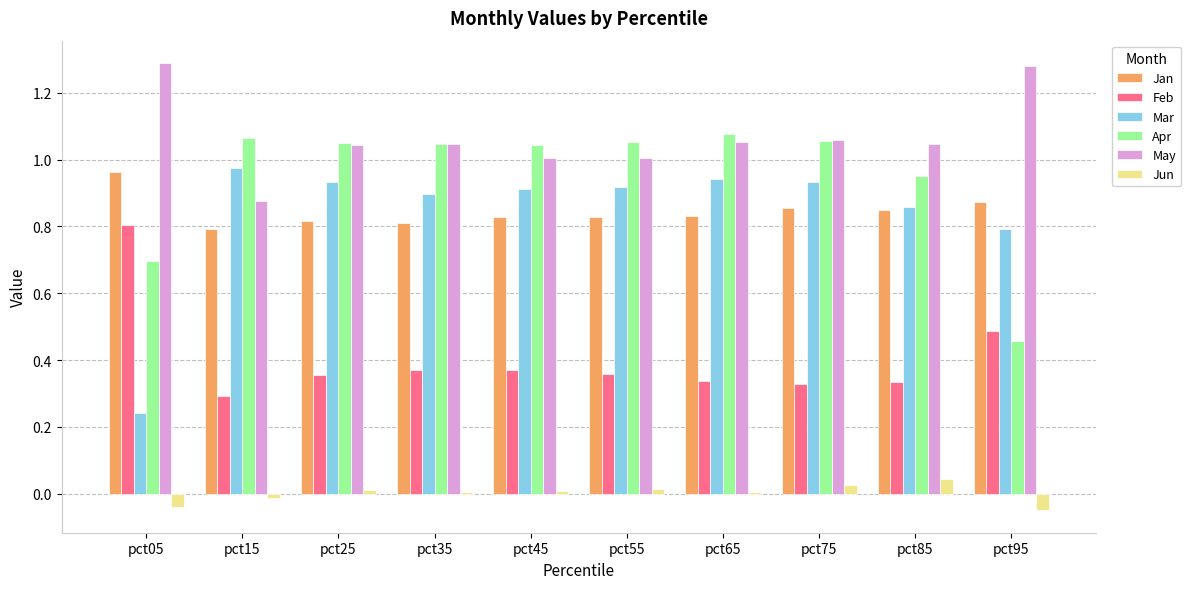

What is the sum of all Mar values?

8.4